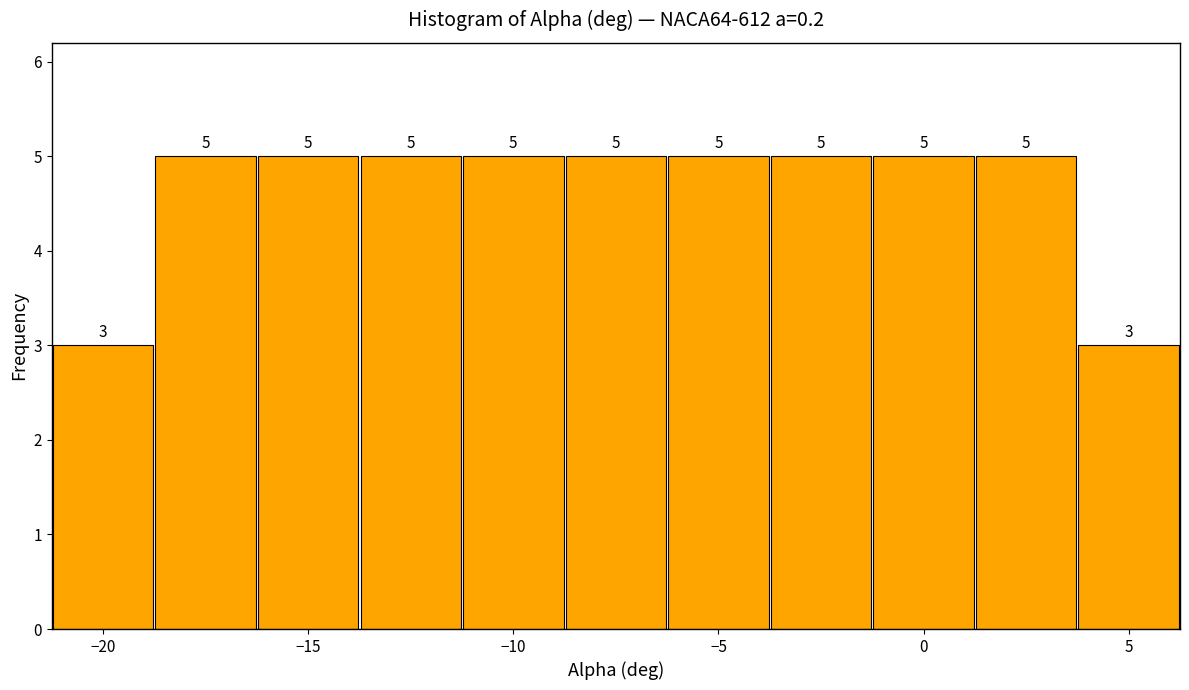

Reading left to right, transcribe this chart: for each bar, give the range it covers on the x-axis and its height. The bar edges are not printed on the chart, so give them approximately, as read against the axis.

-21.25 to -18.75: 3
-18.75 to -16.25: 5
-16.25 to -13.75: 5
-13.75 to -11.25: 5
-11.25 to -8.75: 5
-8.75 to -6.25: 5
-6.25 to -3.75: 5
-3.75 to -1.25: 5
-1.25 to 1.25: 5
1.25 to 3.75: 5
3.75 to 6.25: 3